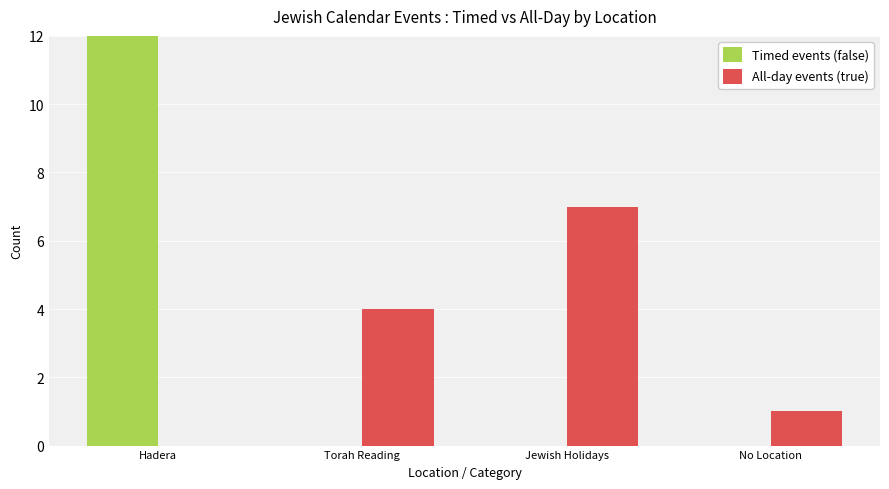

Reading right to left, what are all the values shown in this chart?

Timed events (false): 0	0	0	13
All-day events (true): 1	7	4	0